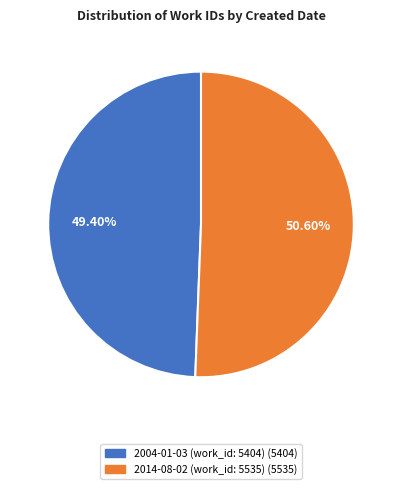

True or false: 2004-01-03 (work_id: 5404) accounts for 40% of the total.

False